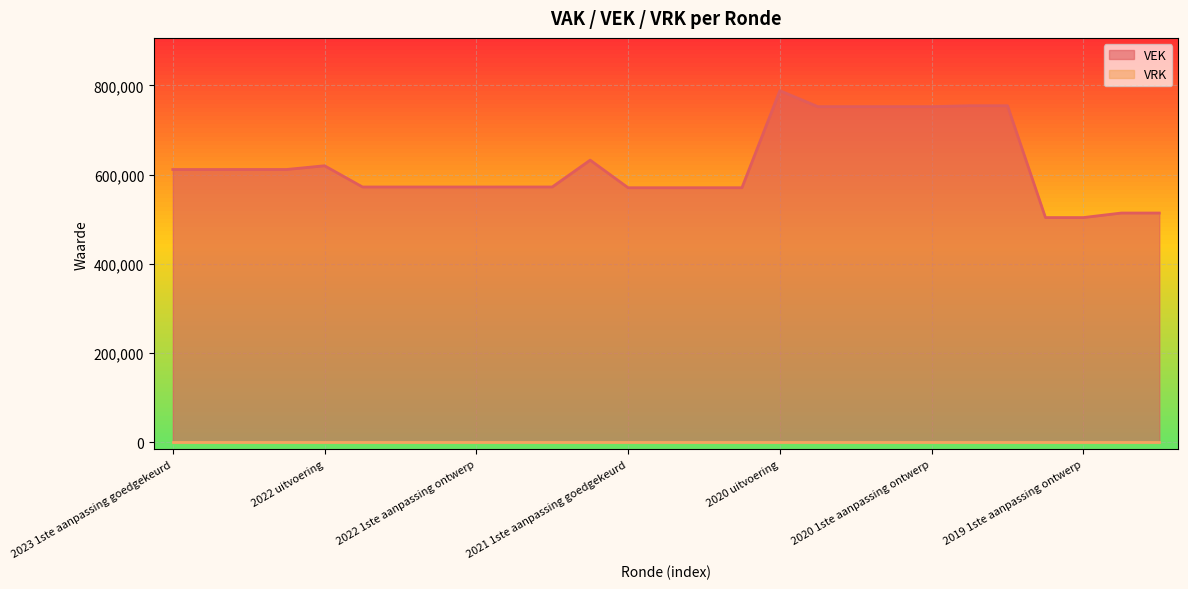

Reading right to left, extract all data points from this chart.

2019 opmaak ontwerp=514012	2019 opmaak goedgekeurd=514012	2019 1ste aanpassing ontwerp=503829	2019 1ste aanpassing goedgekeurd=503829	2020 Opmaak ontwerp=754542	2020 Opmaak goedgekeurd=754542	2020 1ste aanpassing ontwerp=752490	2020 1ste aanpassing goedgekeurd=752490	2020 2de aanpassing ontwerp=752490	2020 2de aanpassing goedgekeurd=752490	2020 uitvoering=788337	2021 Opmaak ontwerp=570752	2021 Opmaak goedgekeurd=570752	2021 1ste aanpassing ontwerp=570703	2021 1ste aanpassing goedgekeurd=570703	2021 uitvoering=632586	2022 Opmaak ontwerp=572404	2022 Opmaak goedgekeurd=572404	2022 1ste aanpassing ontwerp=572373	2022 1ste aanpassing goedgekeurd=572373	2022 2de aanpassing ontwerp=572373	2022 2de aanpassing goedgekeurd=572373	2022 uitvoering=619975	2023 Opmaak ontwerp=611642	2023 Opmaak goedgekeurd=611642	2023 1ste aanpassing ontwerp=611595	2023 1ste aanpassing goedgekeurd=611595